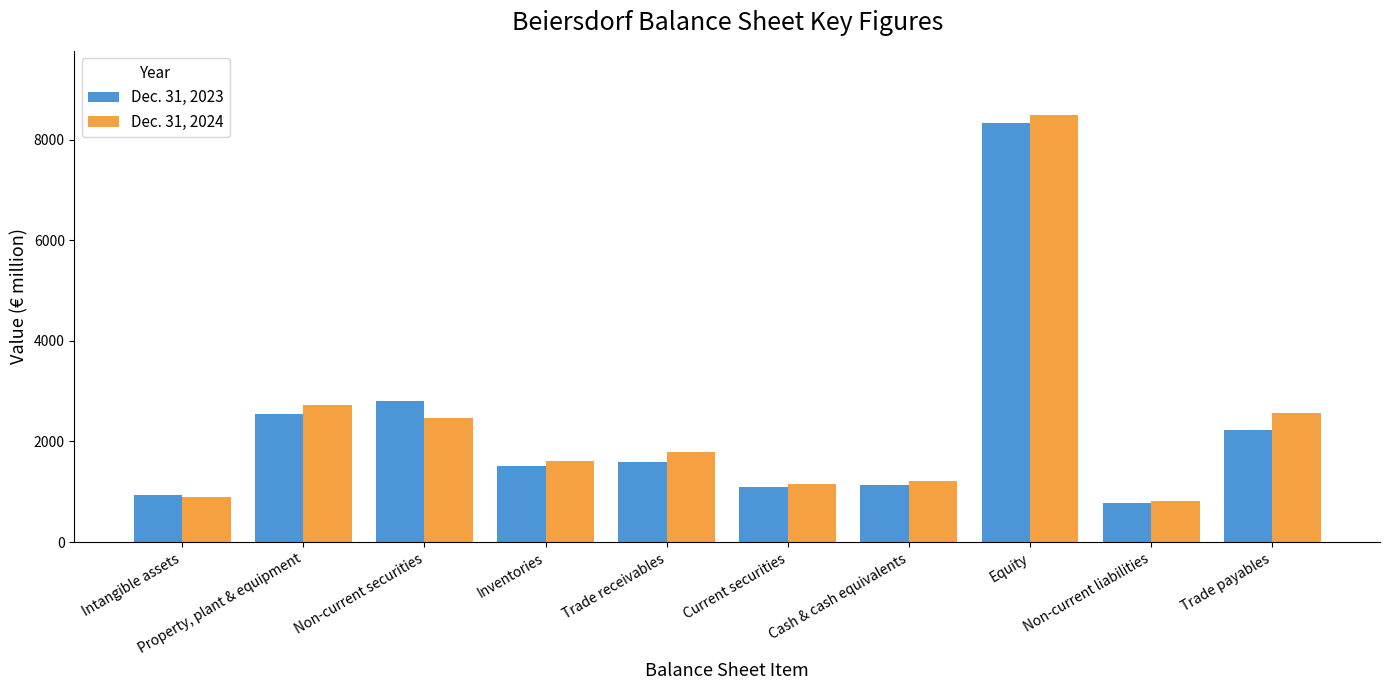

What is the label of the 1st bar from the left?

Intangible assets